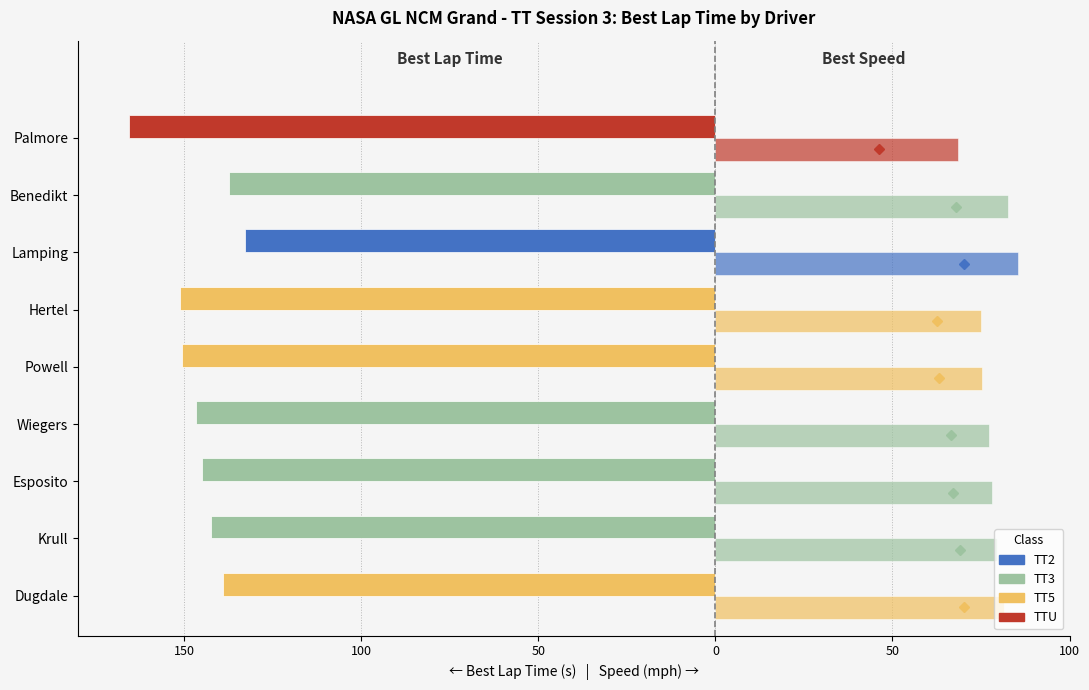

True or false: Best Speed (mph) has a value of 128.8 at Lamping.

False